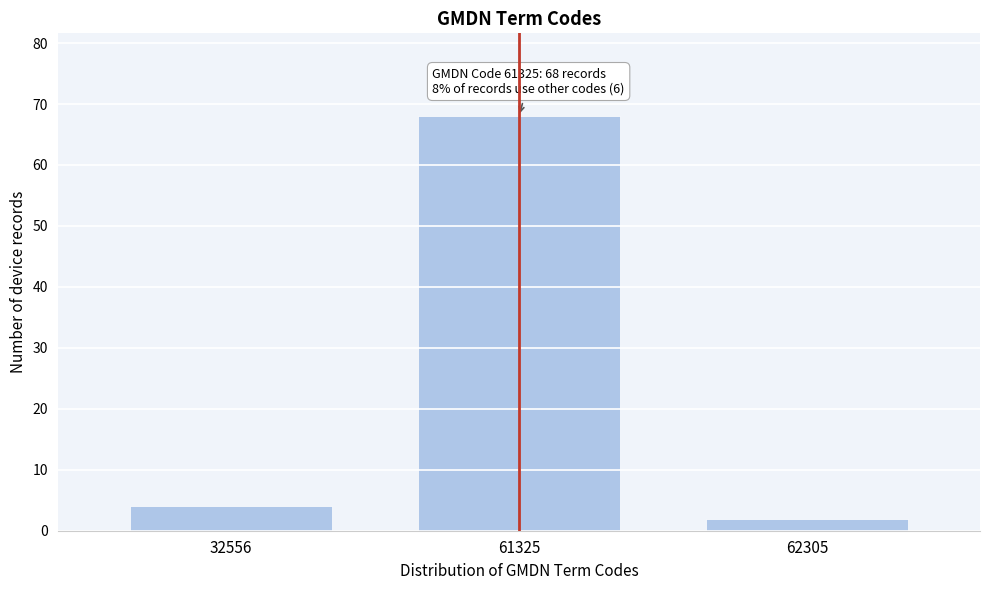

Reading right to left, transcribe all the data shown in this chart.

2	68	4